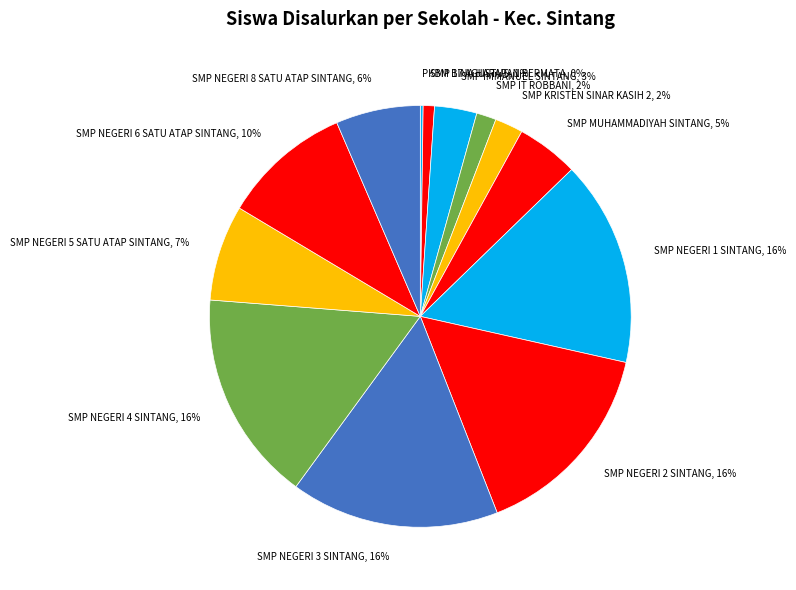

What is the largest slice in the pie chart?

SMP NEGERI 4 SINTANG